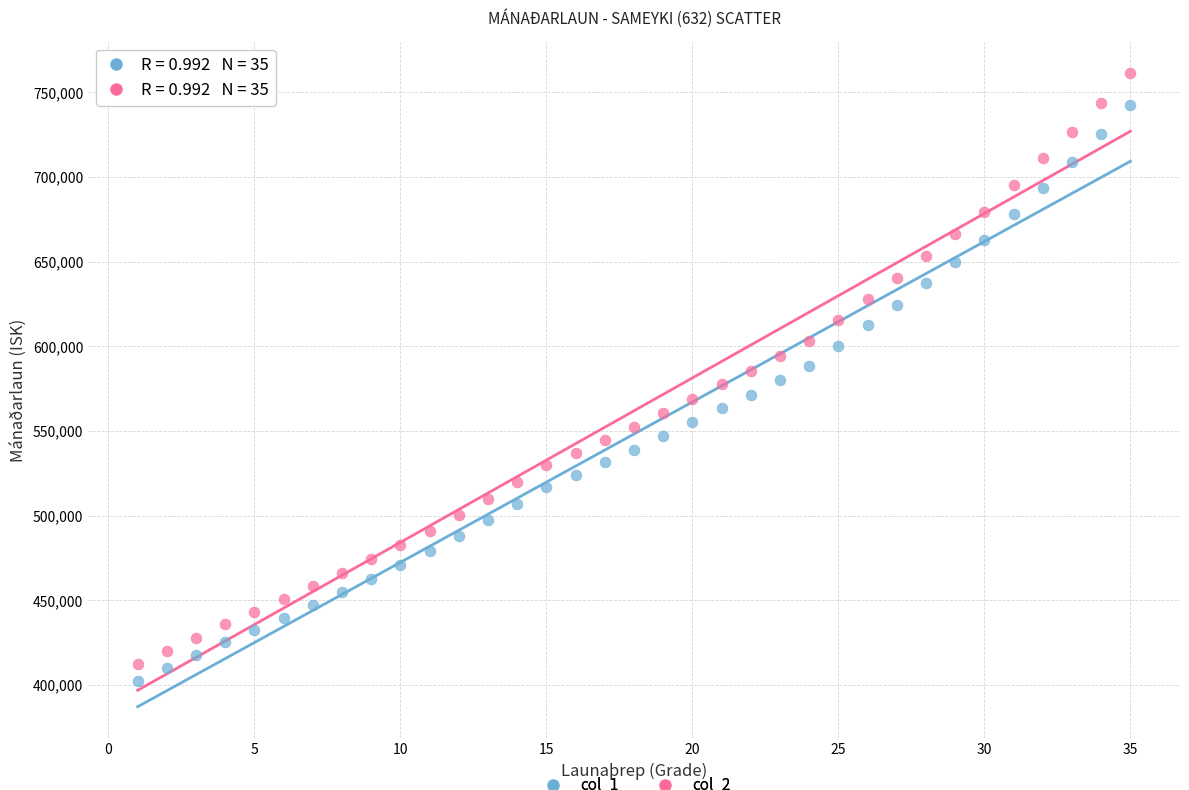

Across all data points, what is the range of X values (max minus min)?

34